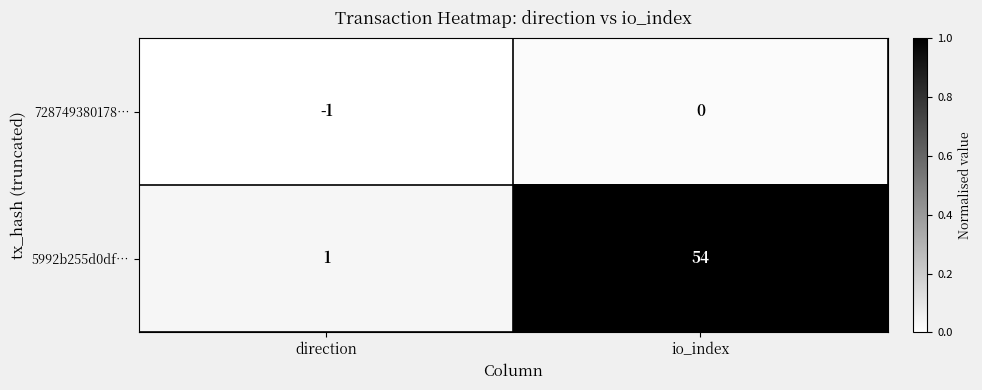

What is the greatest value displayed?

54